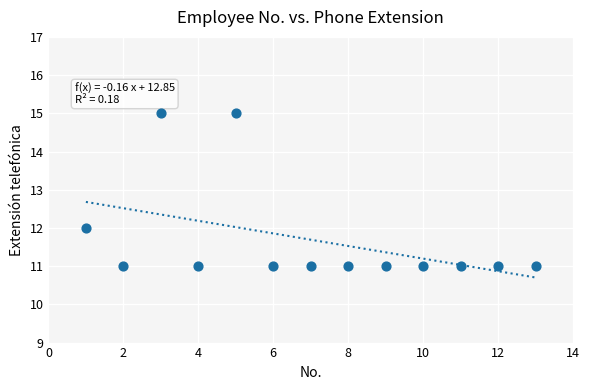

What is the range of Y values (max minus min)?

4